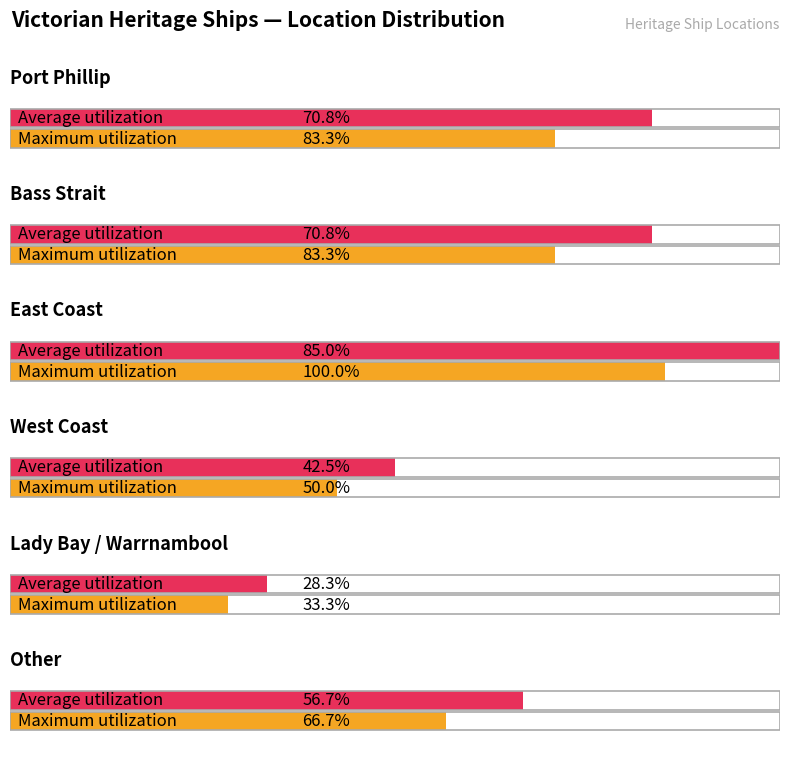

What is the ratio of the value at Other to the value at Bass Strait?

0.8